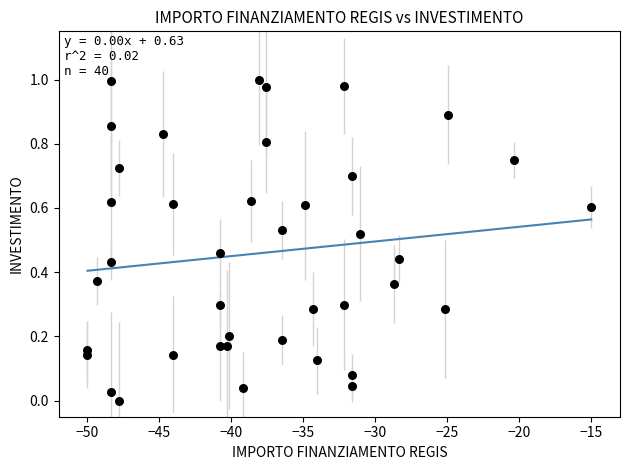

What is the range of X values (max minus min)?

35.0